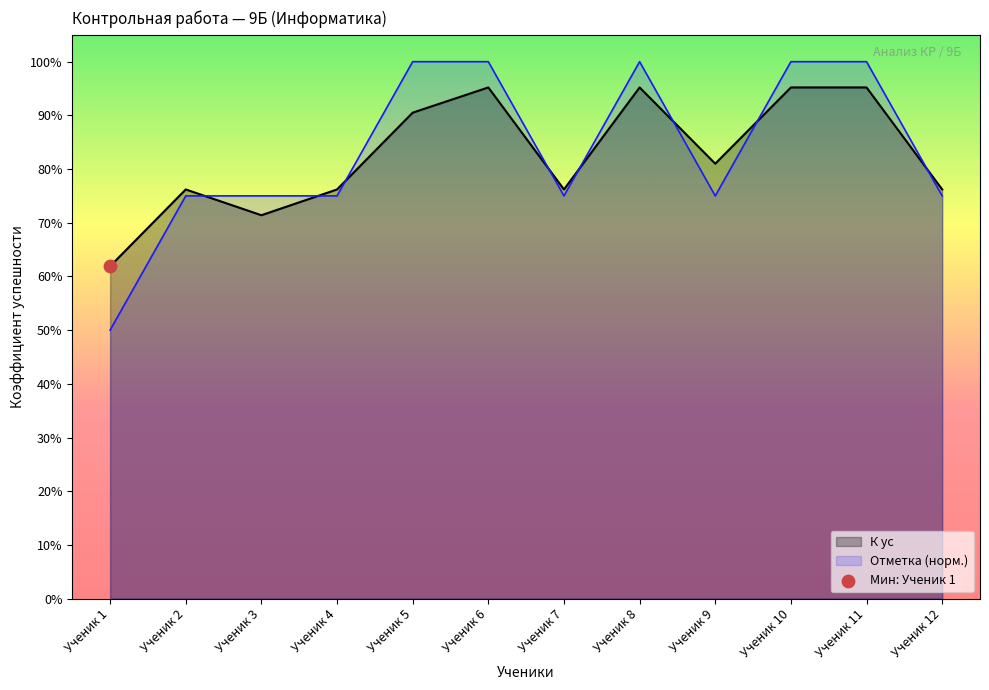

Which series has the widest spread of Y values?

Отметка